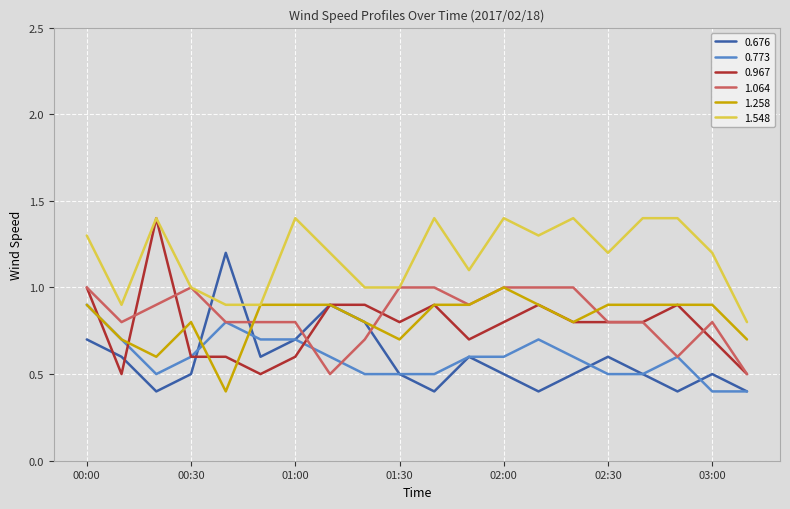

True or false: 0.773 and 1.548 cross at least once.

False